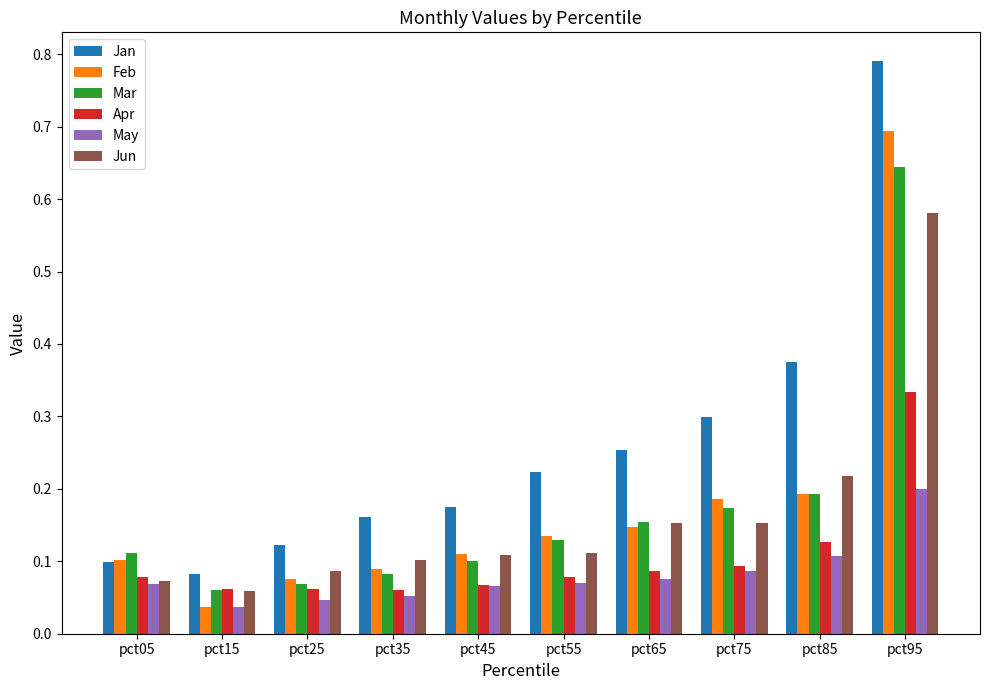

Is the value of Jun at pct65 greater than the value of Apr at pct25?

Yes